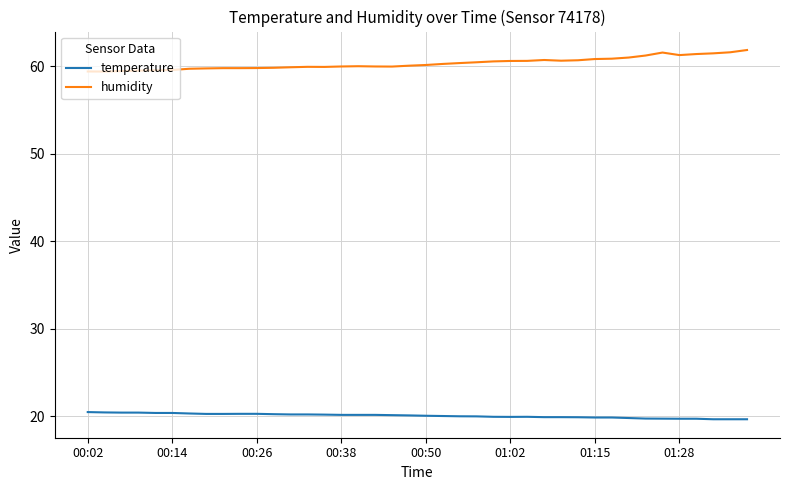

Does the chart display data point markers on the line(s)?

No